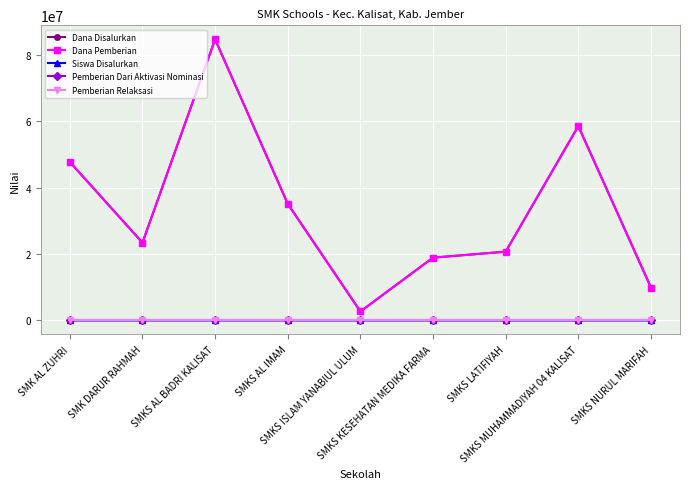

Does the chart have visible grid lines?

Yes